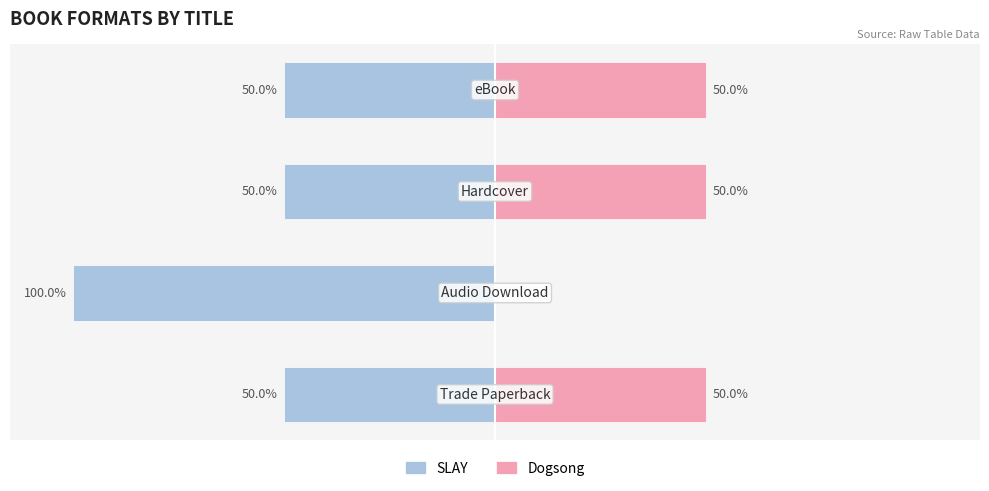

What is the average value of the Dogsong series?

38